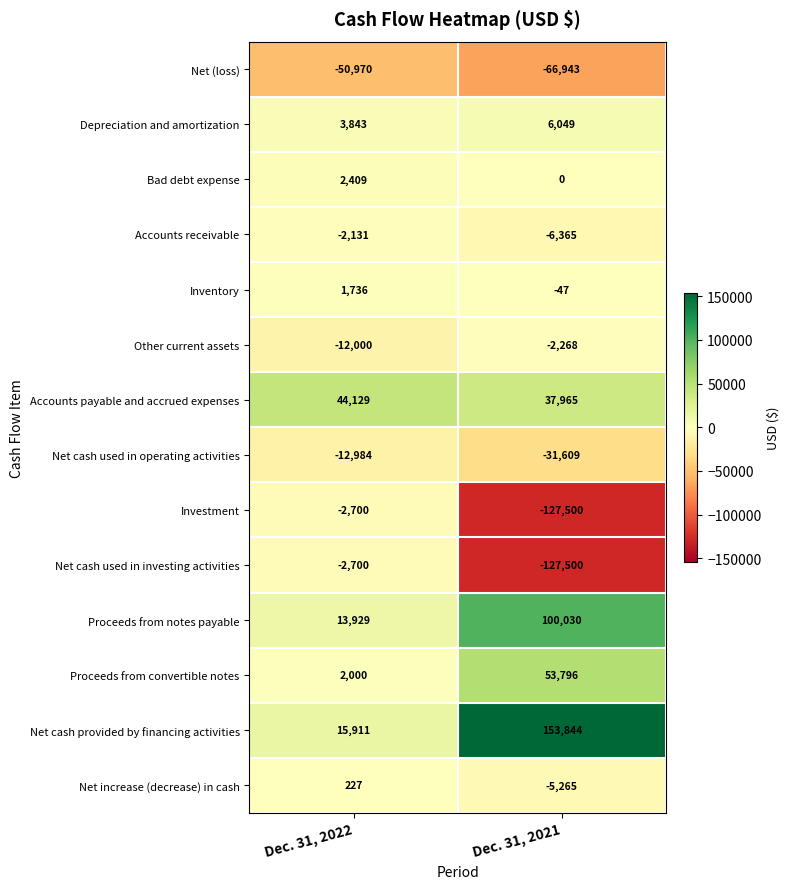

Rank the categories by Net cash used in operating activities value from highest to lowest.

Dec. 31, 2022, Dec. 31, 2021